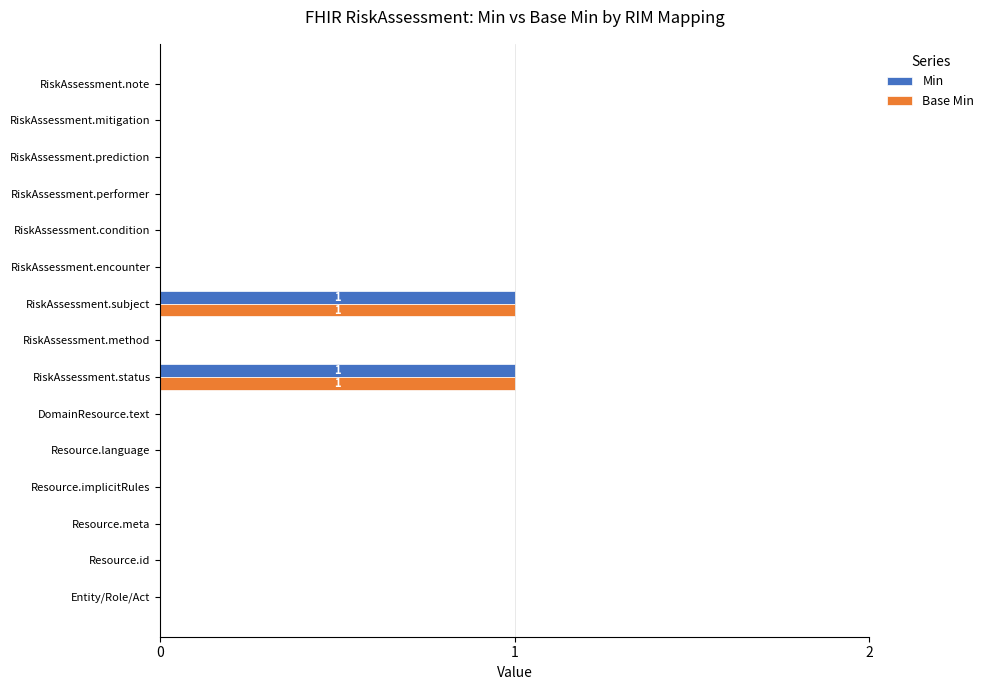

What is the highest value of the Min series?

1